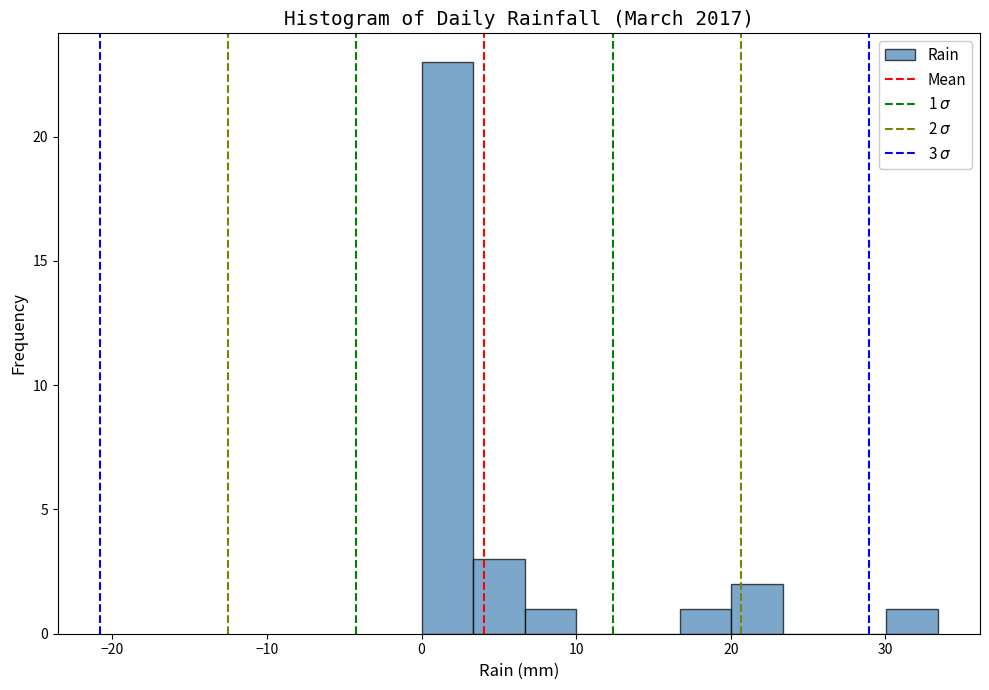

Read against the x-axis, roughly where is the centre of the tallest bar?

2